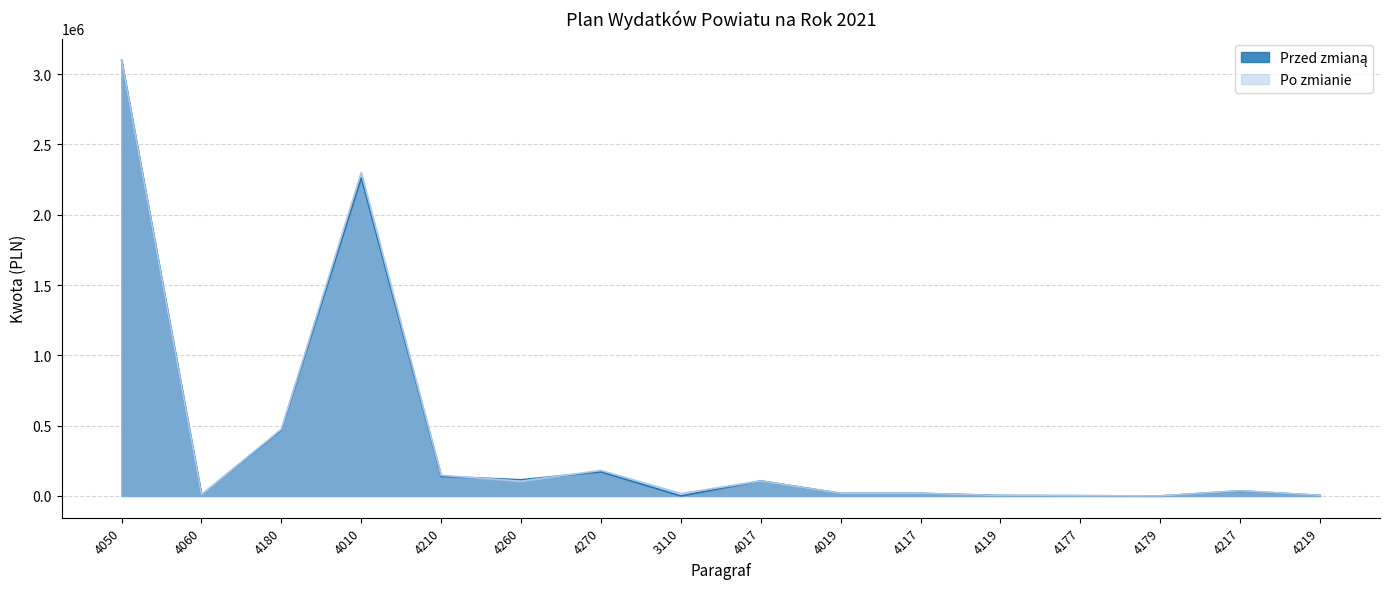

List the series in order of their peak value, lowest first.

Przed zmianą, Po zmianie